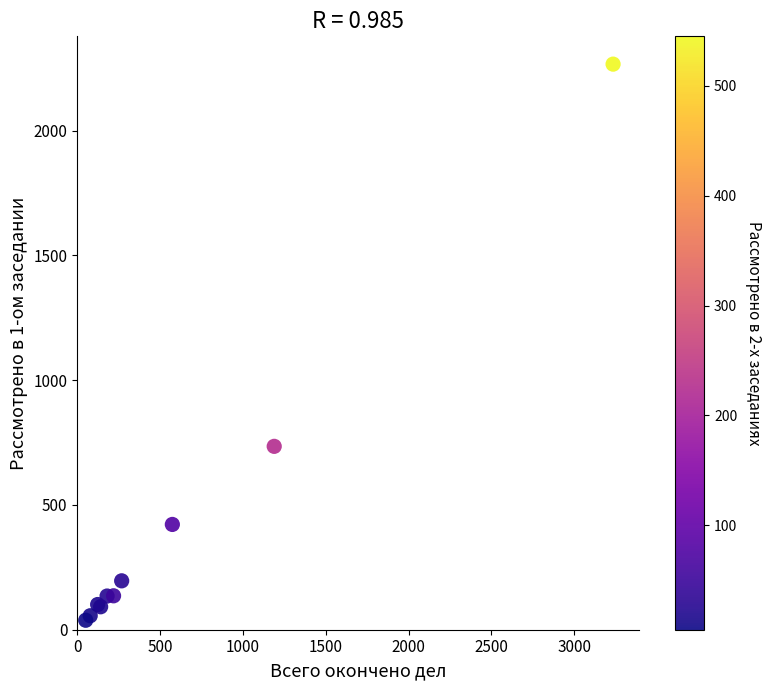

What Y value in the scatter plot is closest to 1152?

735